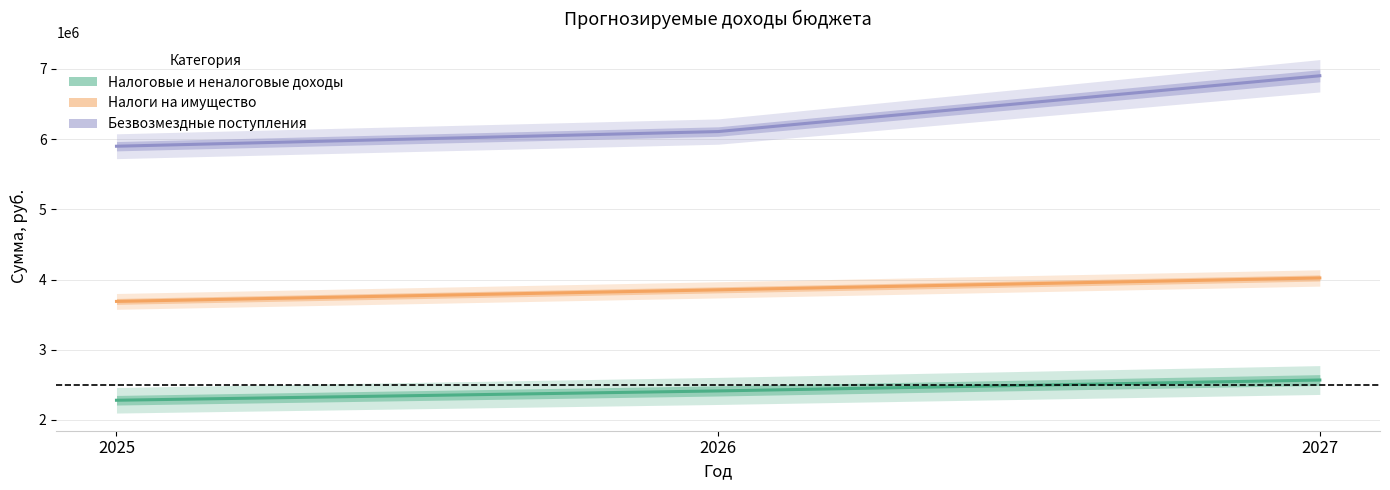

Reading left to right, list all the values displayed in this chart.

Налоговые и неналоговые доходы: 2280060	2412850	2568090
Налоги на имущество: 3688060	3852850	4022090
Безвозмездные поступления: 5898579	6107499	6902315